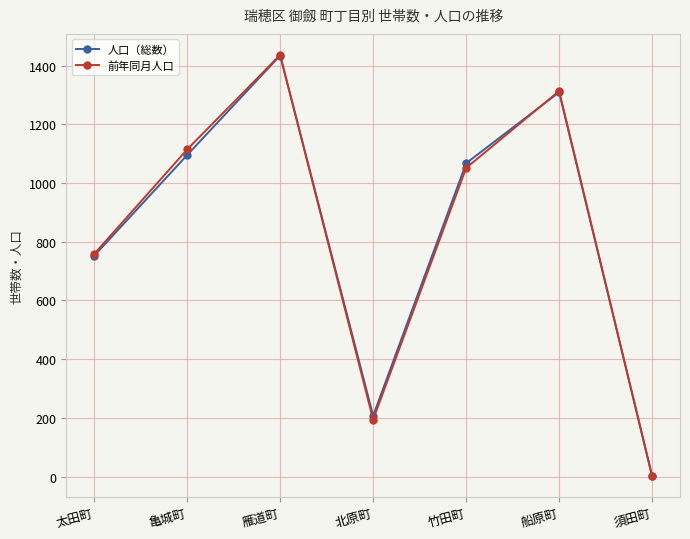

How many interior local peaks does the 前年同月人口 series have?

2